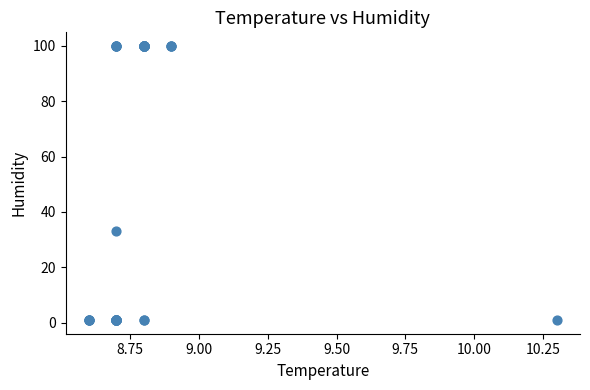

What Y value in the scatter plot is closest to 50?

33.0